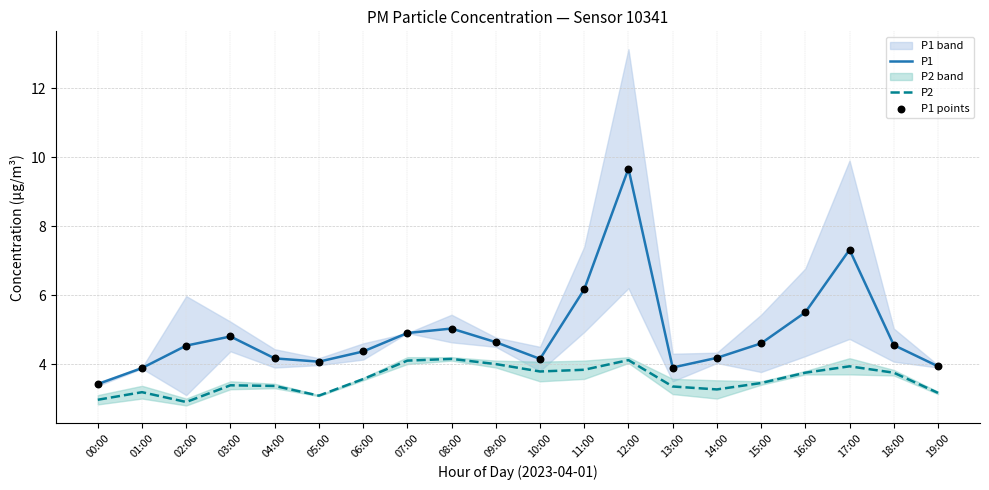

What are all the series names shown in the legend?

P1, P2, P1 points